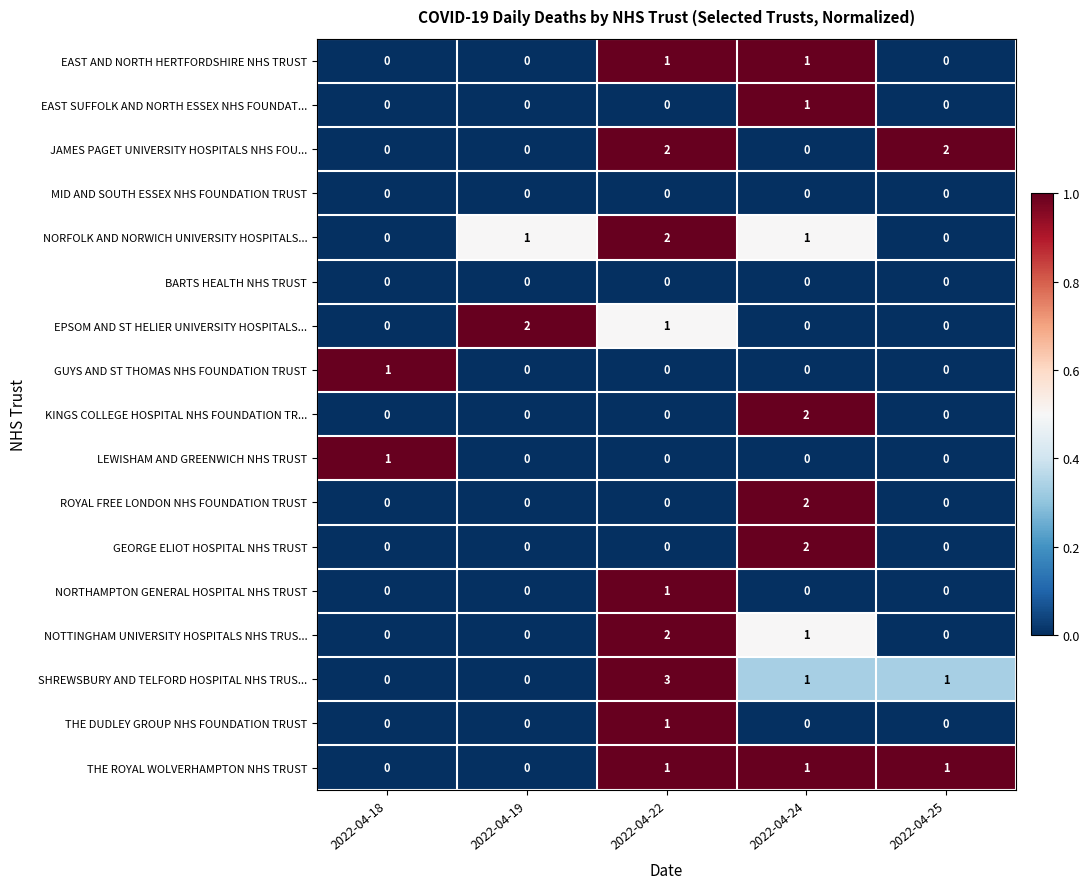

Which series changed the most between 2022-04-19 and 2022-04-22?

SHREWSBURY AND TELFORD HOSPITAL NHS TRUS...